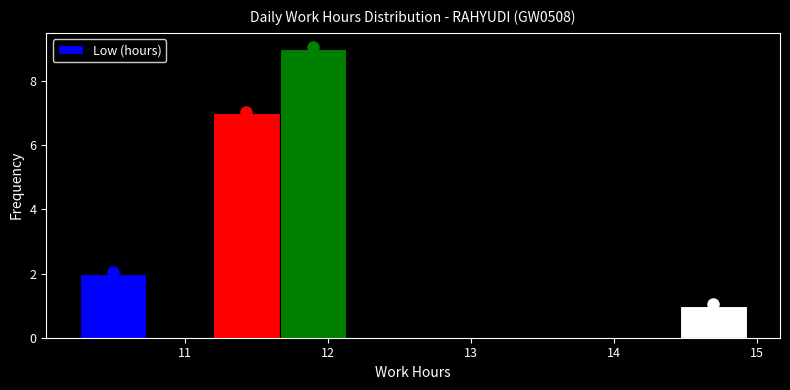

Over which range of the x-axis is the bar tallest?

11.7 to 12.1